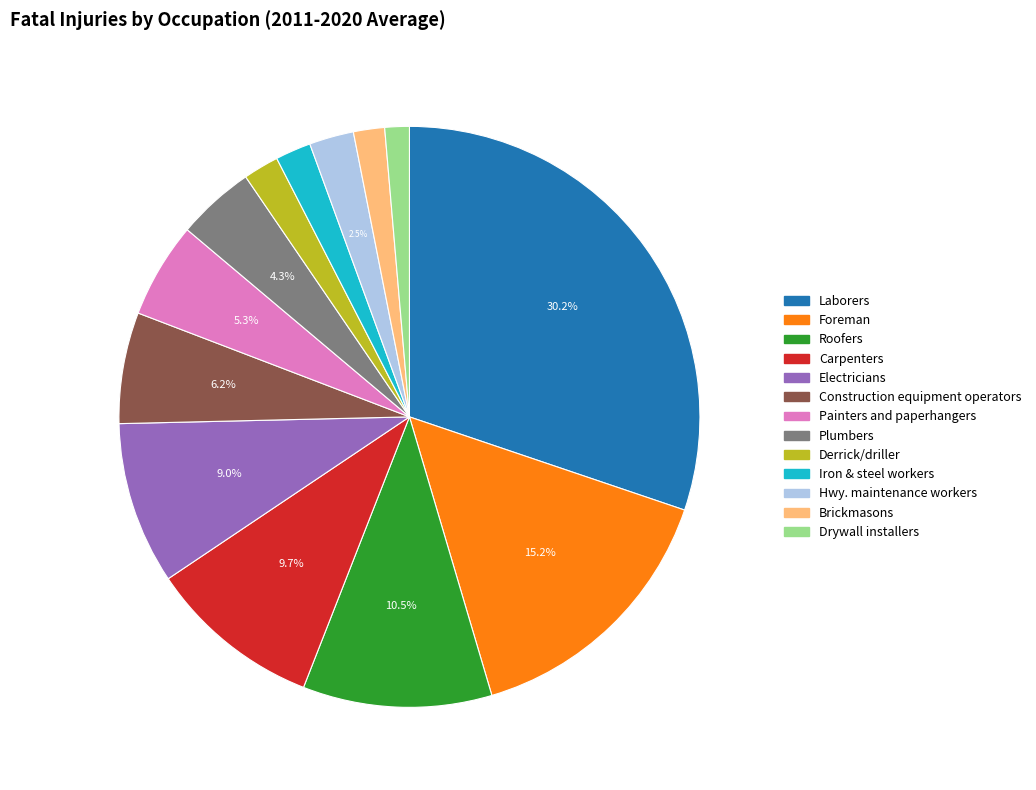

To the nearest percent, what is the difference between the Electricians and Construction equipment operators slice percentages?

3%